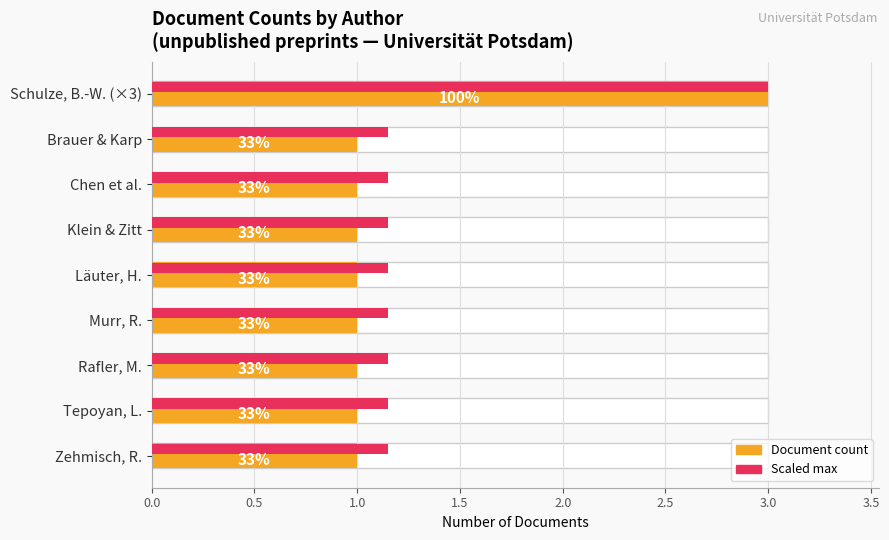

What is the value of the 3rd bar from the left?

1